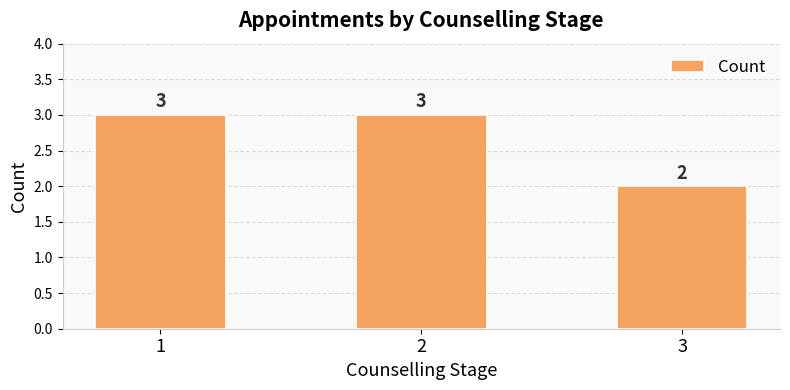

What is the sum of the values at 2 and 3?

5